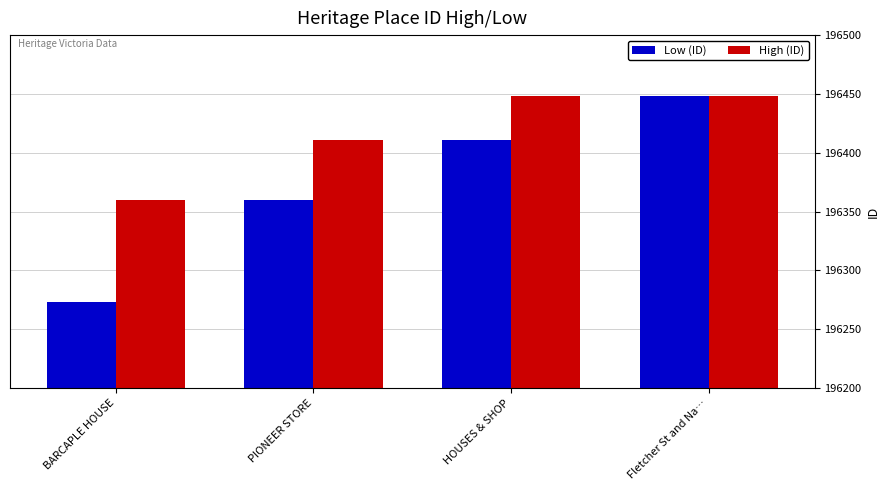

At which label does High (ID) reach its minimum?

BARCAPLE HOUSE